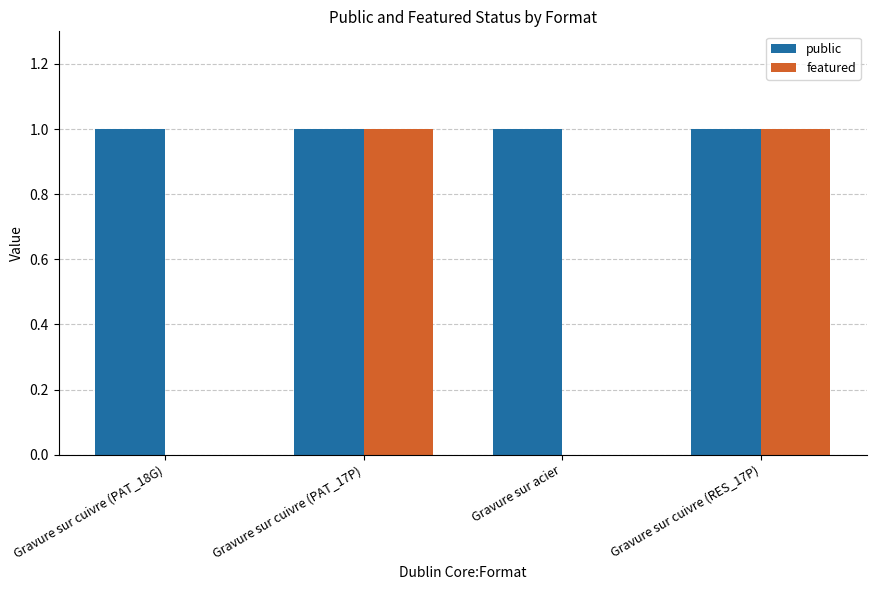

Between Gravure sur cuivre (PAT_18G) and Gravure sur cuivre (RES_17P), which series saw the biggest shift?

featured